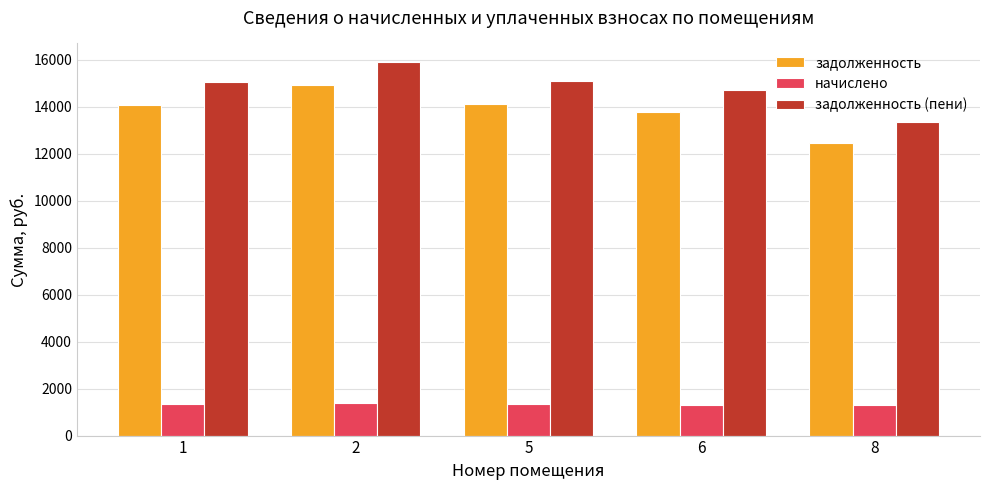

How many data points in задолженность (пени) are less than 15045?

2